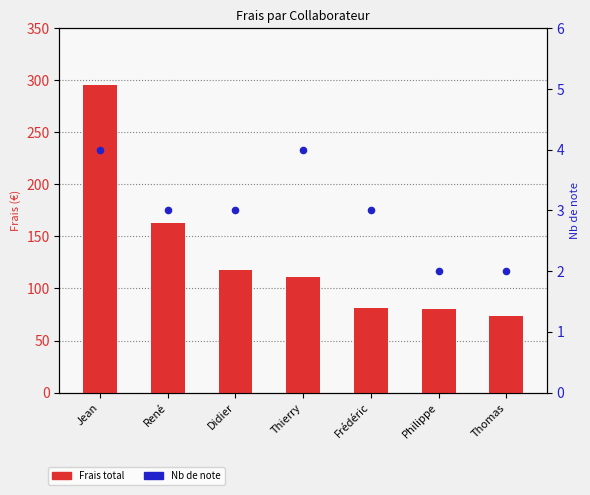

Is the value of Nb de note at Philippe greater than the value of Frais total at Philippe?

No